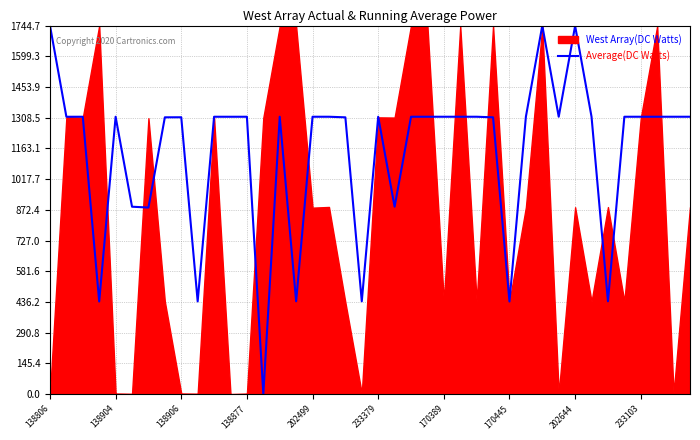

True or false: Average(DC Watts) has a value of 438.3 at 170445.

True